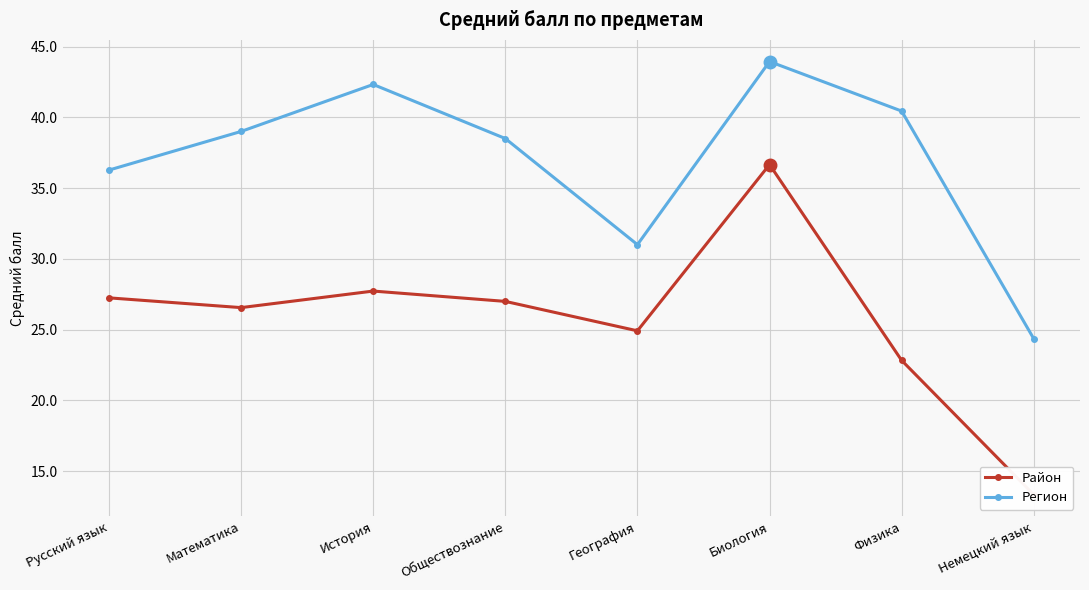

What is the spread (max minus min) of values at Математика?

12.4